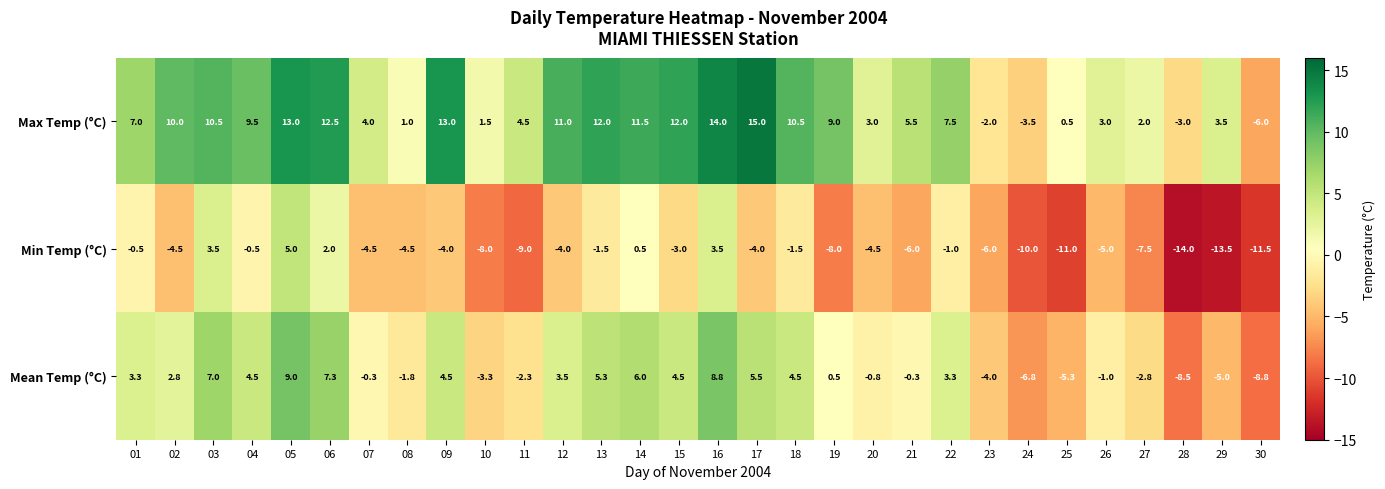

What is the smallest value displayed?

-14.0